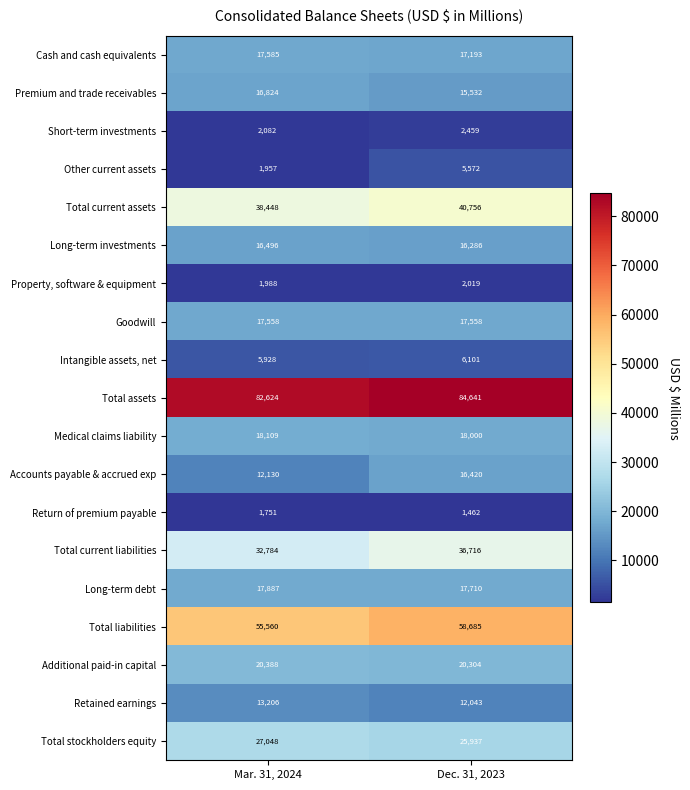

At how many categories does at least one series exceed 37036?

2